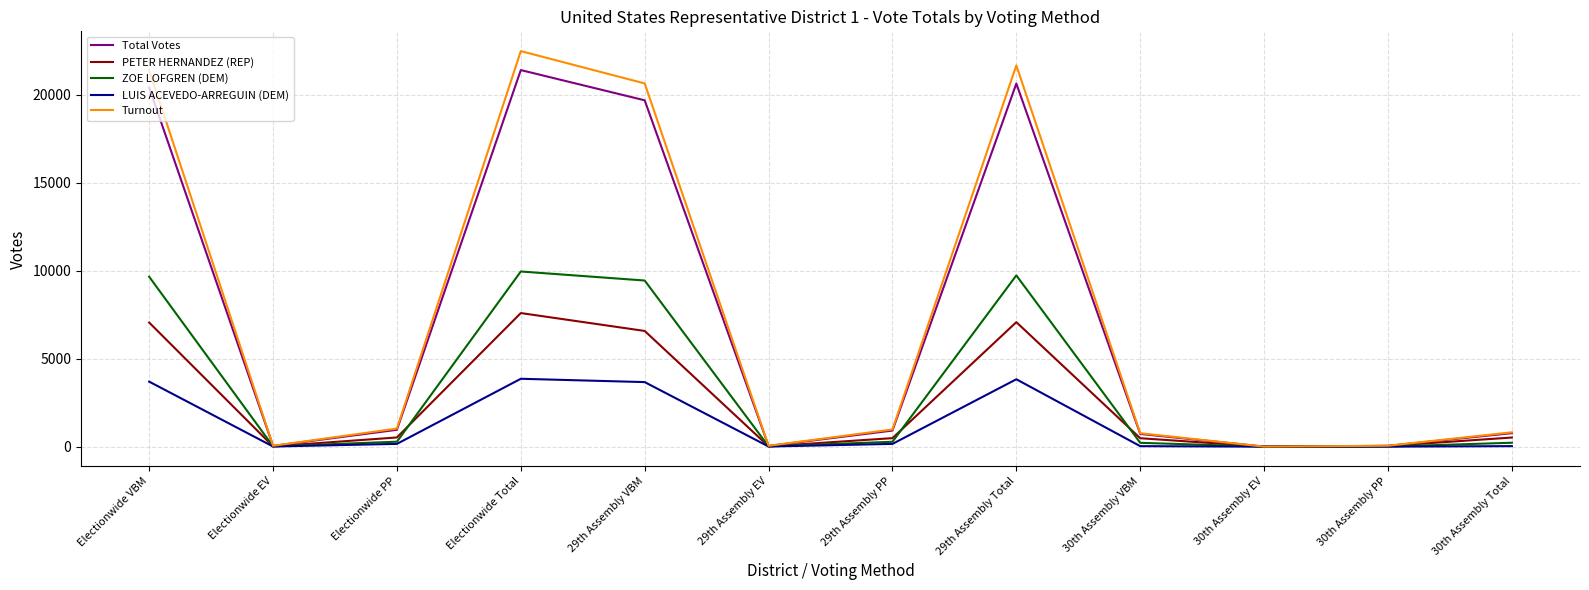

What position from the right is 30th Assembly VBM?

4